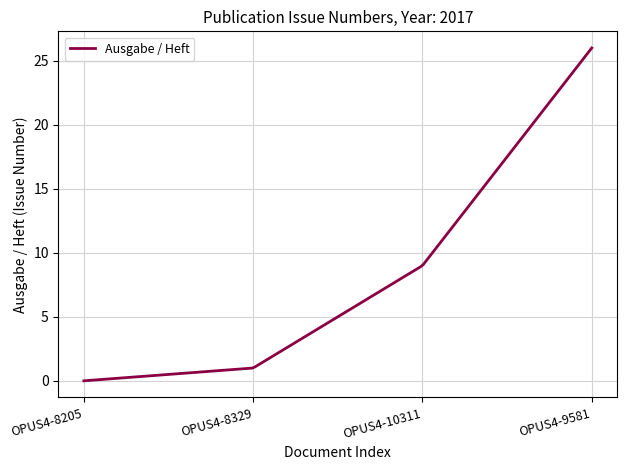

What is the difference between the maximum and minimum values?

26.0